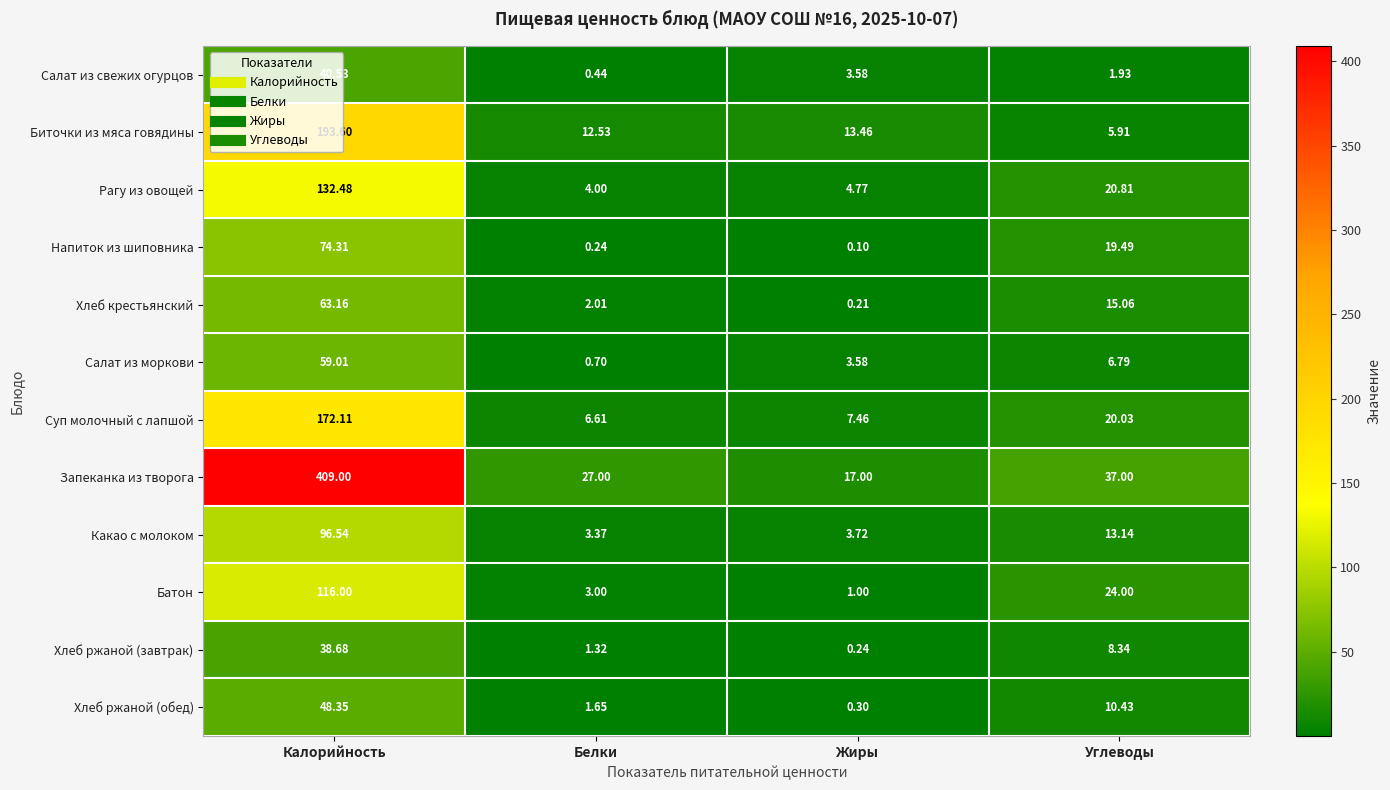

What is the minimum value shown in the chart?

0.1